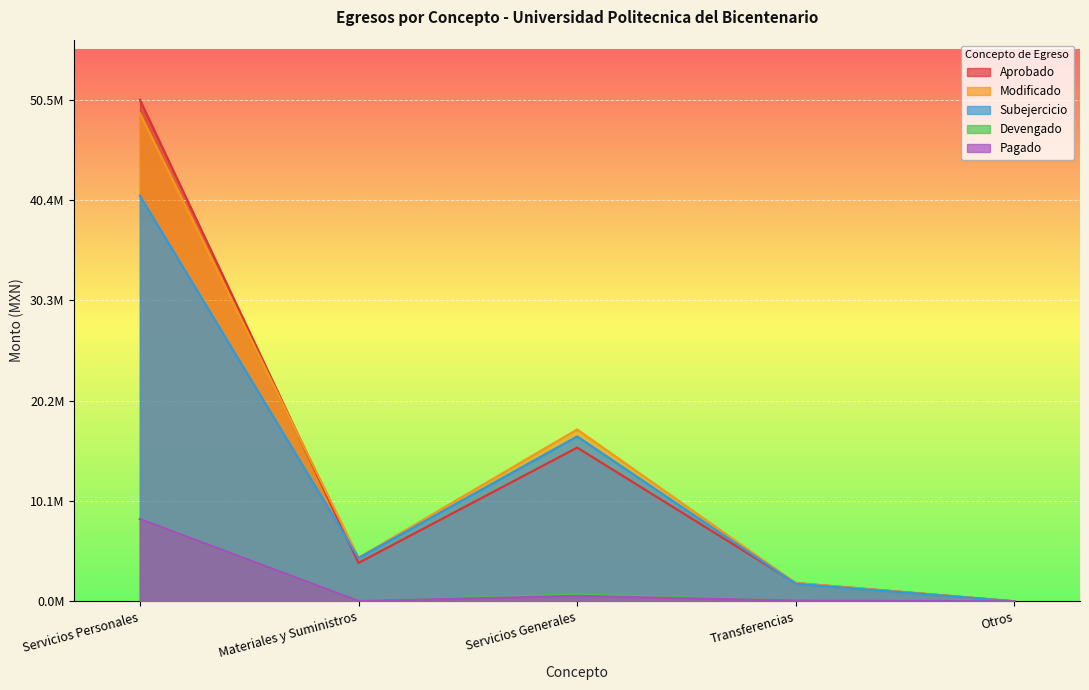

Between Servicios Personales and Materiales y Suministros, which is larger?

Servicios Personales